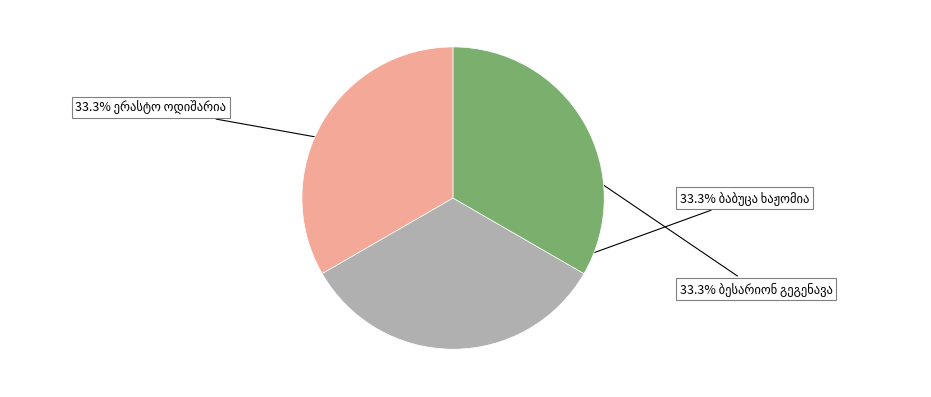

Is there any slice that represents more than half of the pie?

No